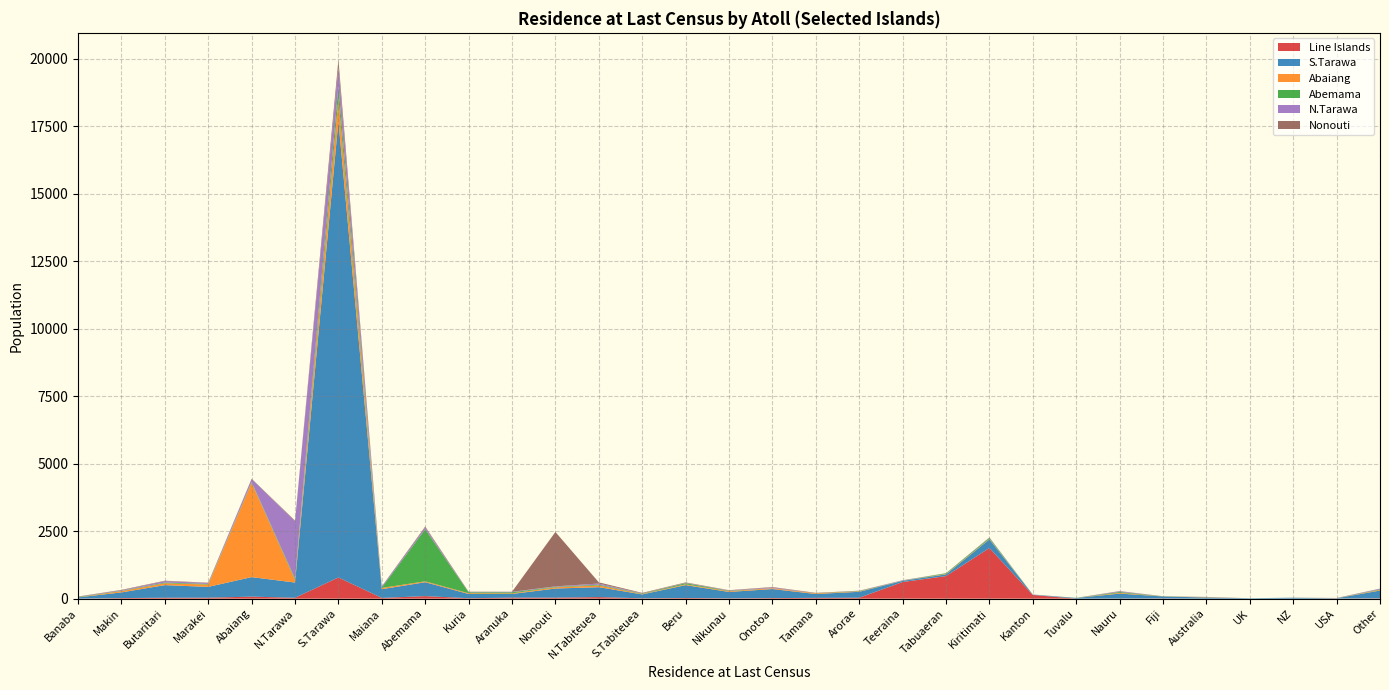

Reading left to right, transcribe all the data shown in this chart.

Line Islands: 1	22	34	36	75	33	785	27	95	17	38	37	58	13	24	12	21	30	35	616	836	1877	137	0	5	8	0	0	1	4	13
S.Tarawa: 47	209	467	400	723	564	16900	324	514	156	136	338	367	145	477	237	335	143	219	43	65	317	12	25	183	73	44	16	34	11	288
Abaiang: 5	46	69	87	3491	97	838	47	33	28	23	45	65	14	30	26	29	24	15	2	16	17	2	1	27	3	12	0	1	2	24
Abemama: 15	12	26	23	29	47	453	16	1928	35	39	19	27	16	42	17	3	4	13	5	24	41	0	4	32	5	3	0	0	1	20
N.Tarawa: 7	19	53	34	110	2125	715	42	69	9	17	17	43	8	13	11	27	1	7	14	1	13	4	1	25	1	6	0	1	5	23
Nonouti: 6	17	16	12	14	25	264	3	32	12	4	2014	44	18	17	11	16	13	6	3	2	5	0	0	9	1	0	0	0	3	5